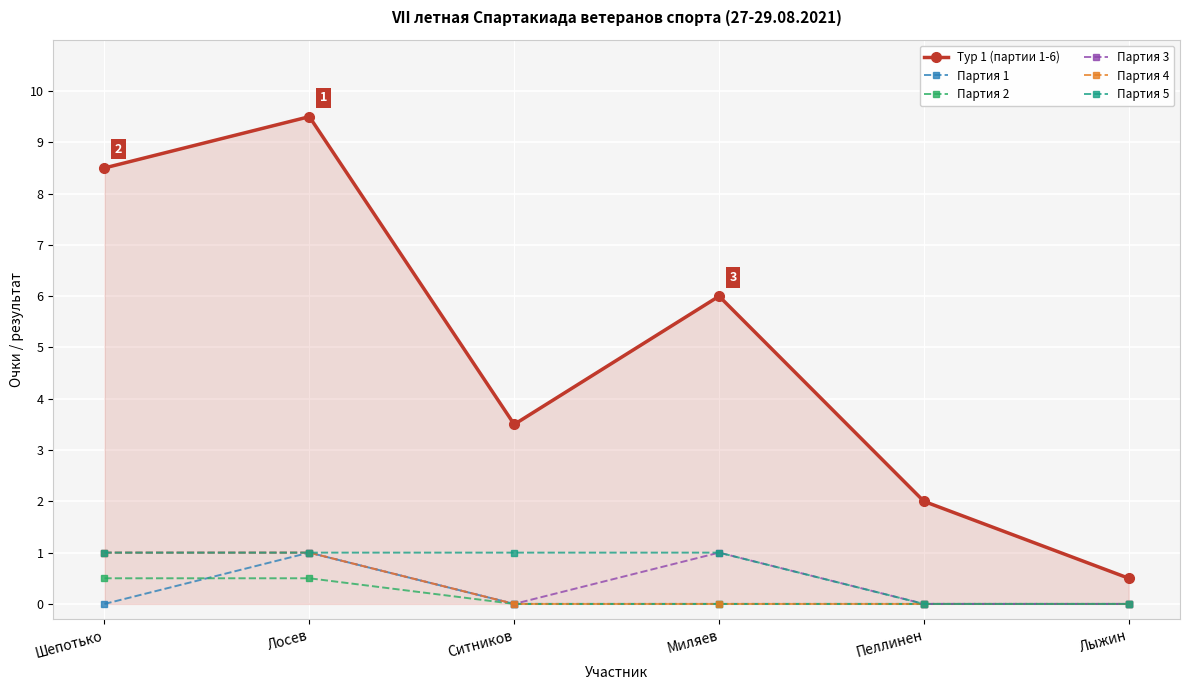

What are all the series names shown in the legend?

Тур 1 (партии 1-6), Партия 1, Партия 2, Партия 3, Партия 4, Партия 5